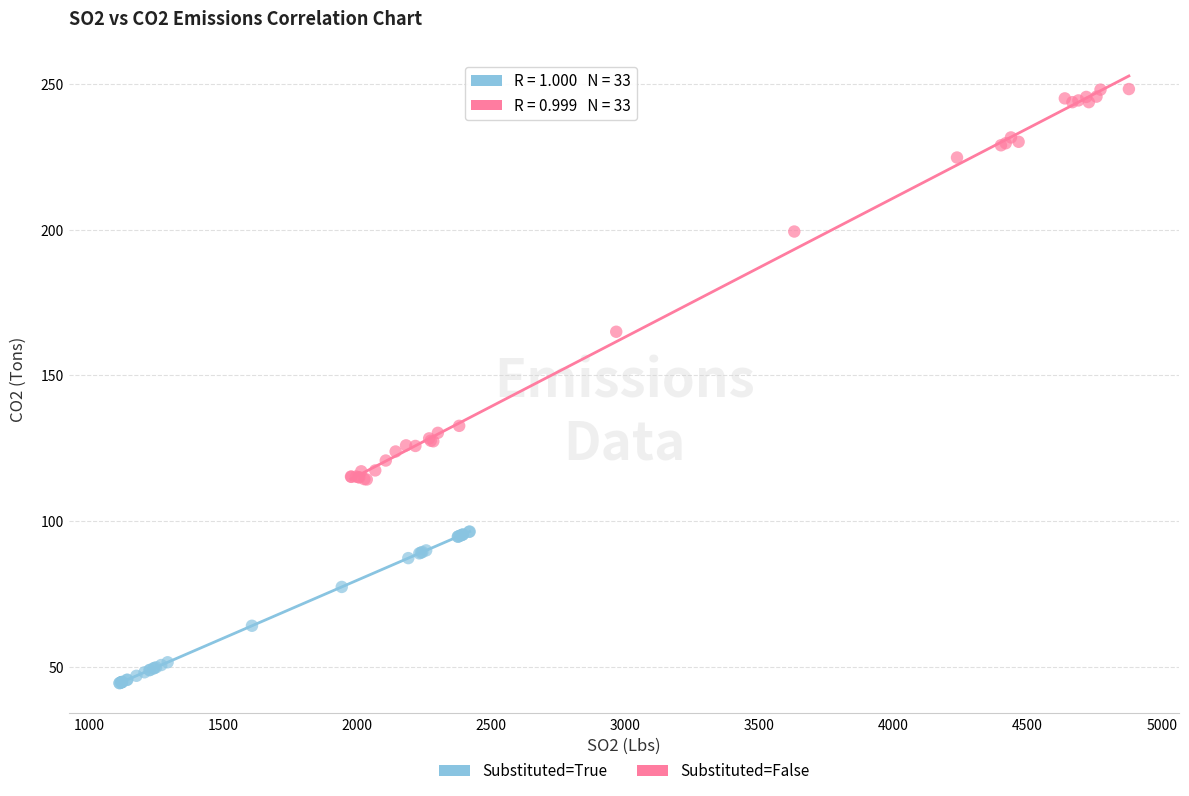

Which series has the largest Y range (max minus min)?

Substituted=False